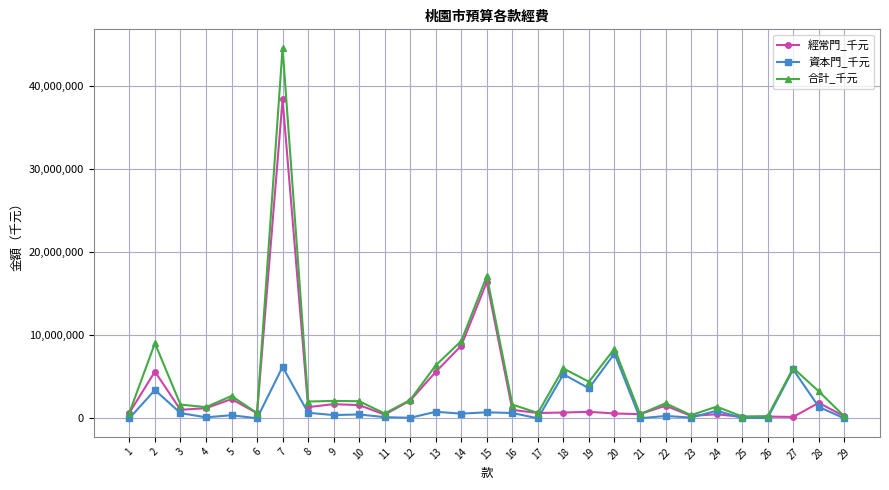

Which series has the largest range (max minus min)?

合計_千元